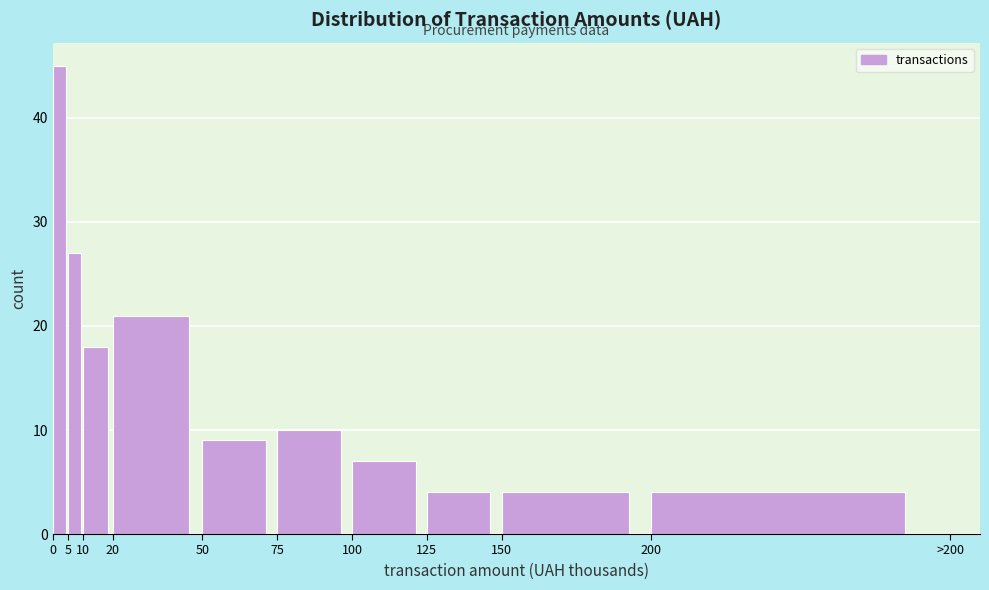

Reading left to right, extract all data points from this chart.

0=45	5=27	10=18	20=21	50=9	75=10	100=7	125=4	150=4	200=4